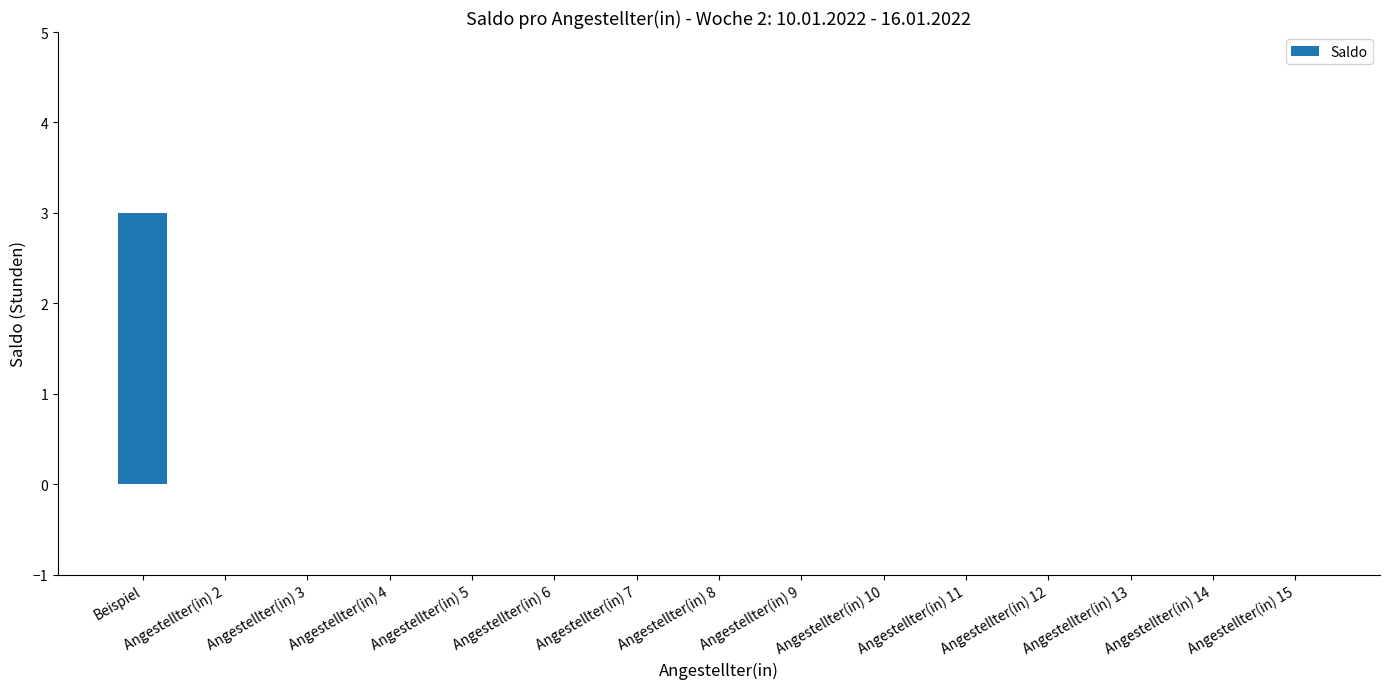

Is it true that the value at Angestellter(in) 8 is 0?

True